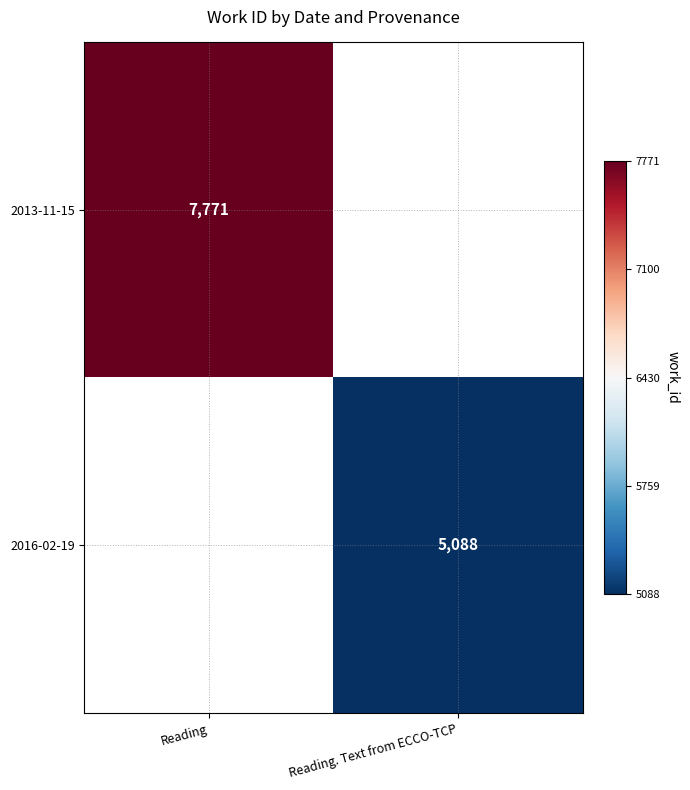

List the labels in order of 2013-11-15 value, largest first.

Reading, Reading. Text from ECCO-TCP